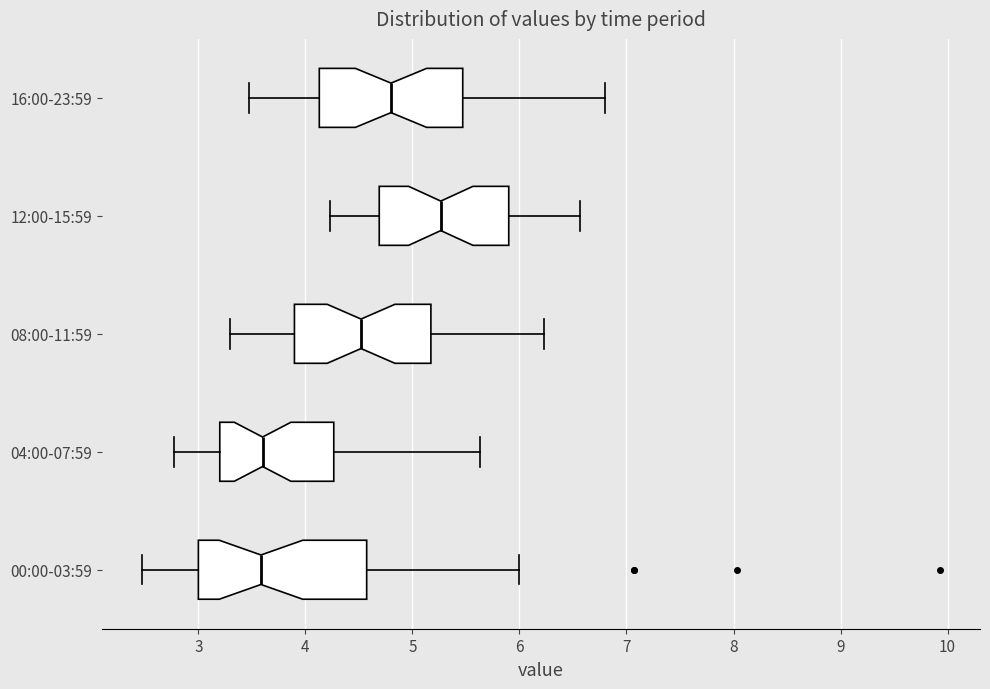

Reading bottom to top, transcribe this box plot: for each box, give where its median line is, the range the box spans, and where its two whiskers end, as read against the x-axis. The values are not printed on the chart, so give them approximately, as read against the axis.

00:00-03:59: median 3.6, box 3.0 to 4.6, whiskers 2.5 to 6.0
04:00-07:59: median 3.6, box 3.2 to 4.3, whiskers 2.8 to 5.6
08:00-11:59: median 4.5, box 3.9 to 5.2, whiskers 3.3 to 6.2
12:00-15:59: median 5.3, box 4.7 to 5.9, whiskers 4.2 to 6.6
16:00-23:59: median 4.8, box 4.1 to 5.5, whiskers 3.5 to 6.8